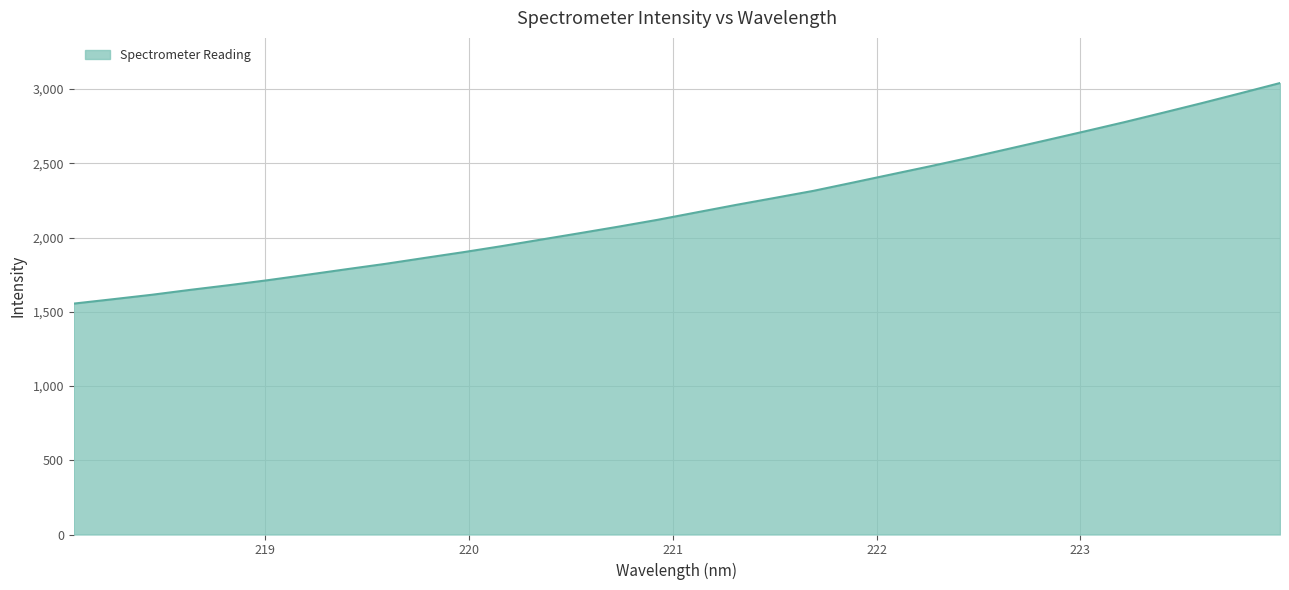

What is the sum of all values?

70359.5